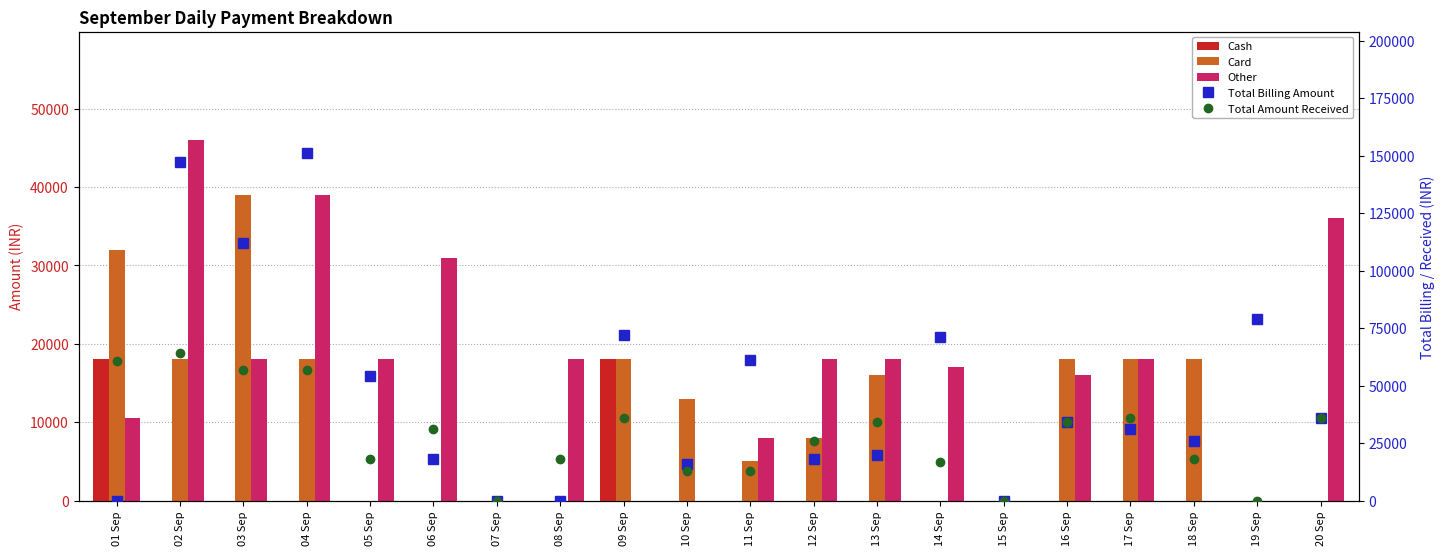

Is it true that Cash equals -6746 at 19 Sep?

False